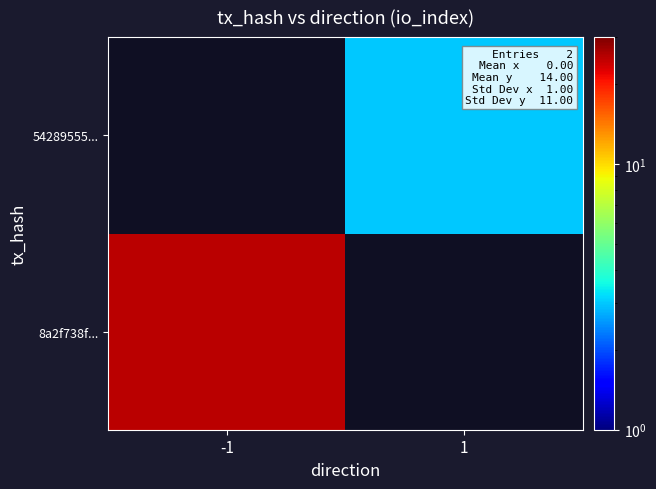

True or false: 8a2f738f... has a value of 25.0 at -1.

True